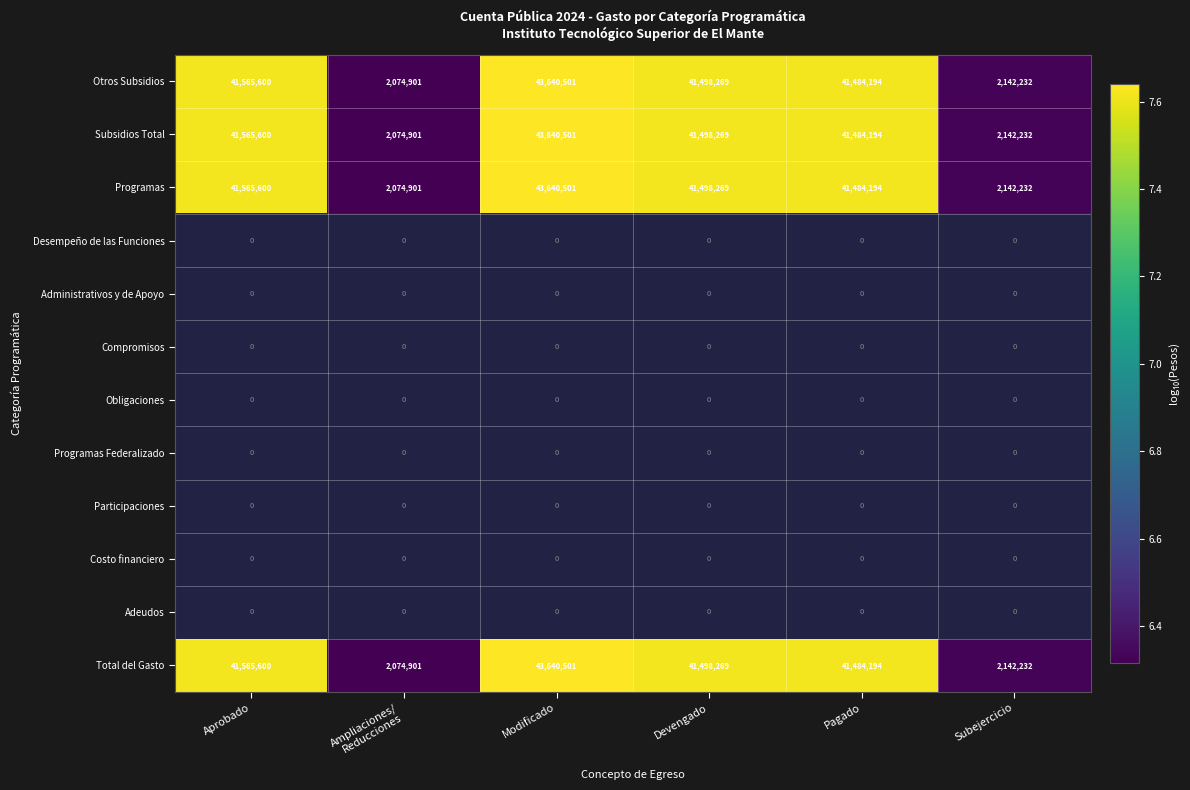

What is the average value of the Subsidios Total series?

28734283